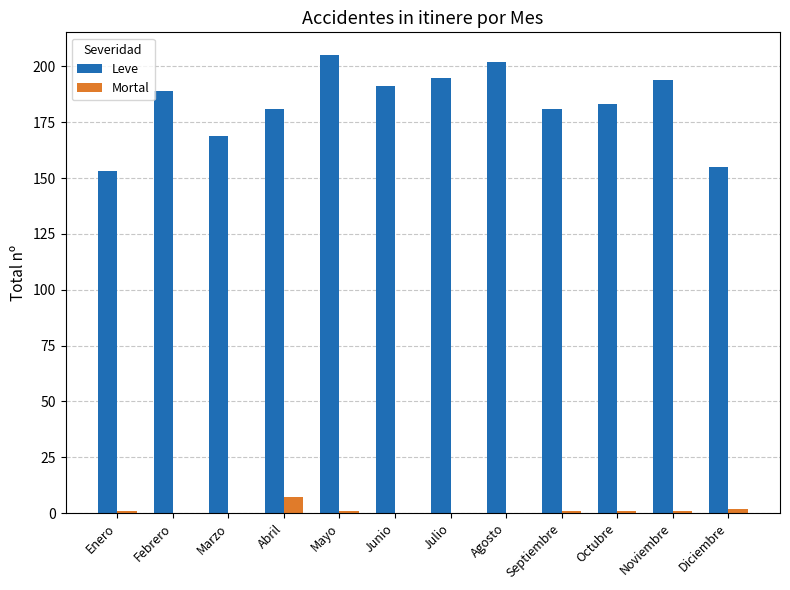

What are all the series names shown in the legend?

Leve, Mortal